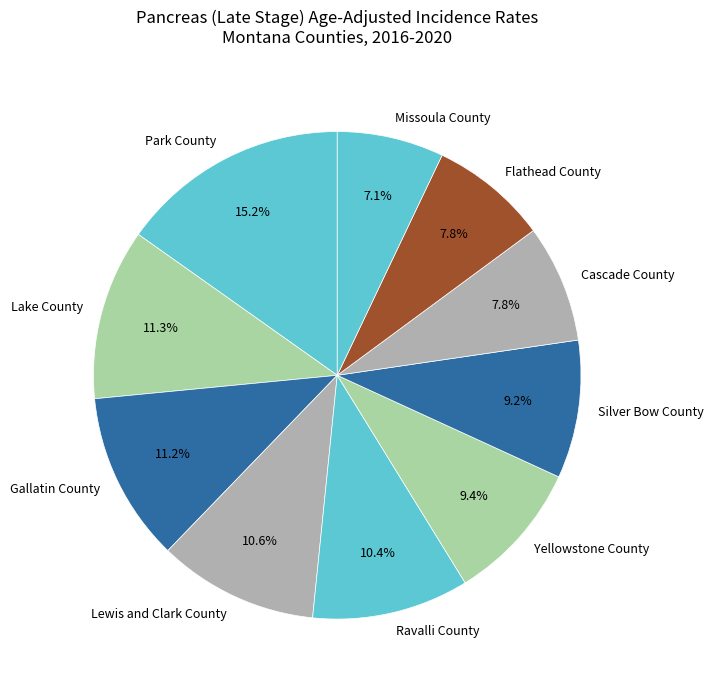

To the nearest percent, what portion does Park County represent?

15%